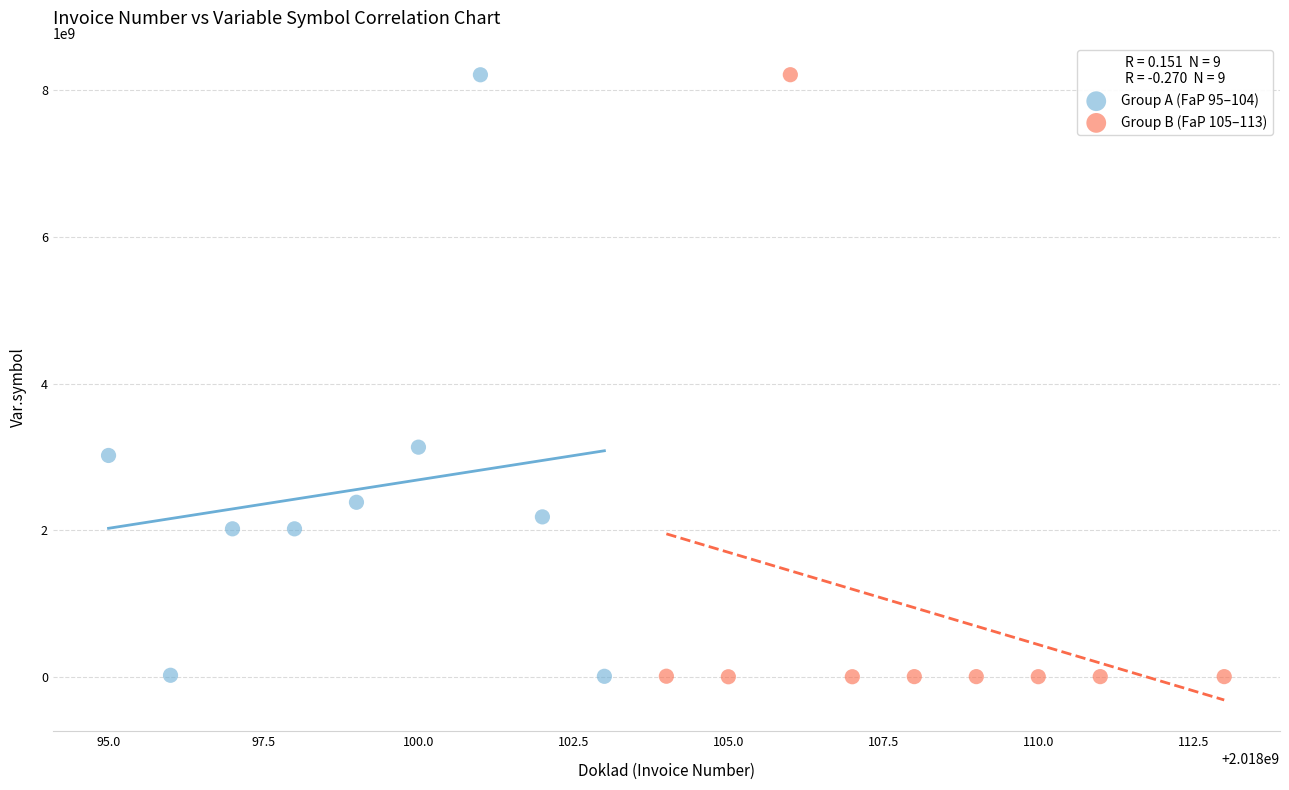

What are all the series names shown in the legend?

Group A (FaP 95–104), Group B (FaP 105–113)